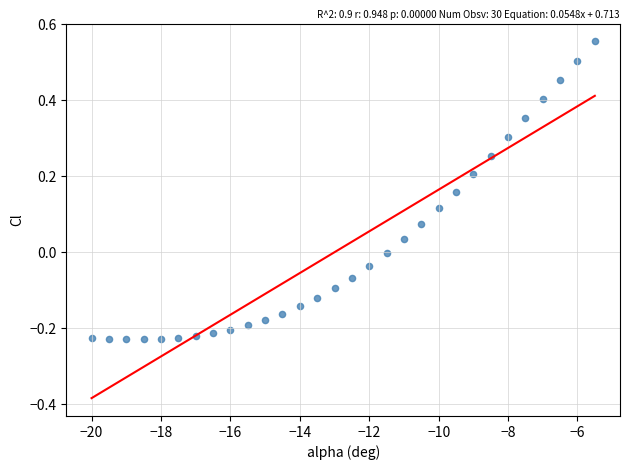

What is the range of Y values (max minus min)?

0.8